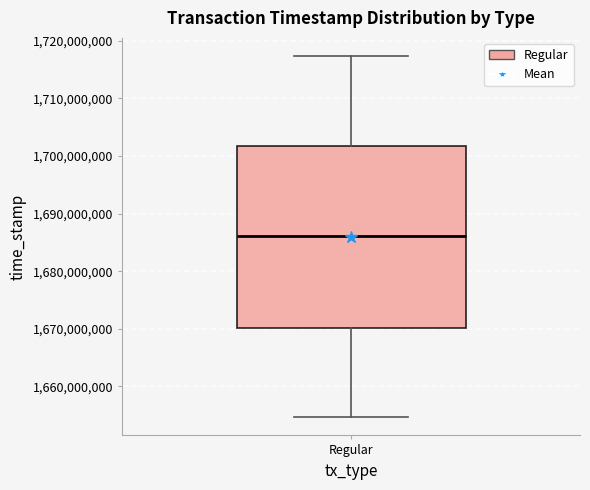

Where is the upper edge of the box for Regular on the y-axis? The values are not printed on the chart, so give them approximately, as read against the axis.

1702000000